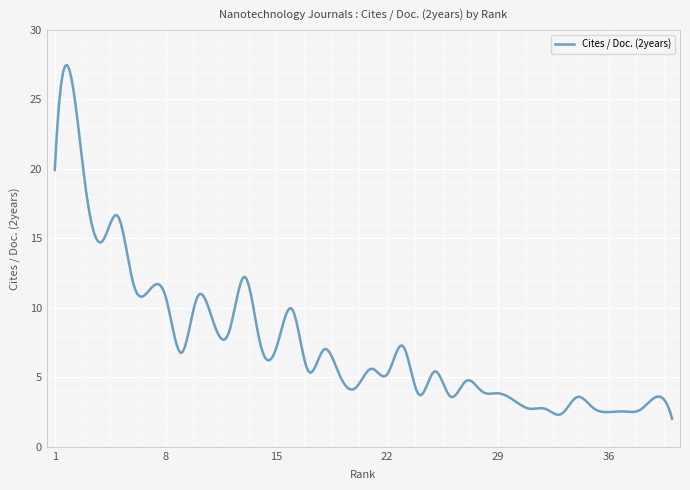

What is the difference between the maximum and minimum values?

25.4